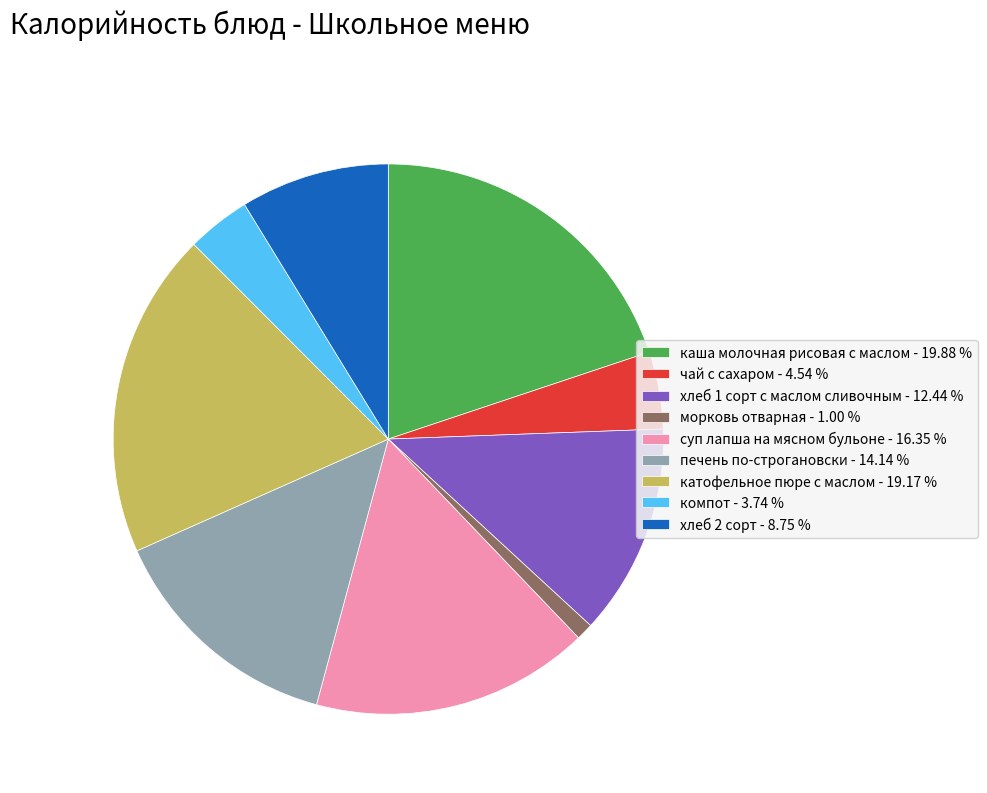

Between катофельное пюре с маслом and хлеб 2 сорт, which is larger?

катофельное пюре с маслом